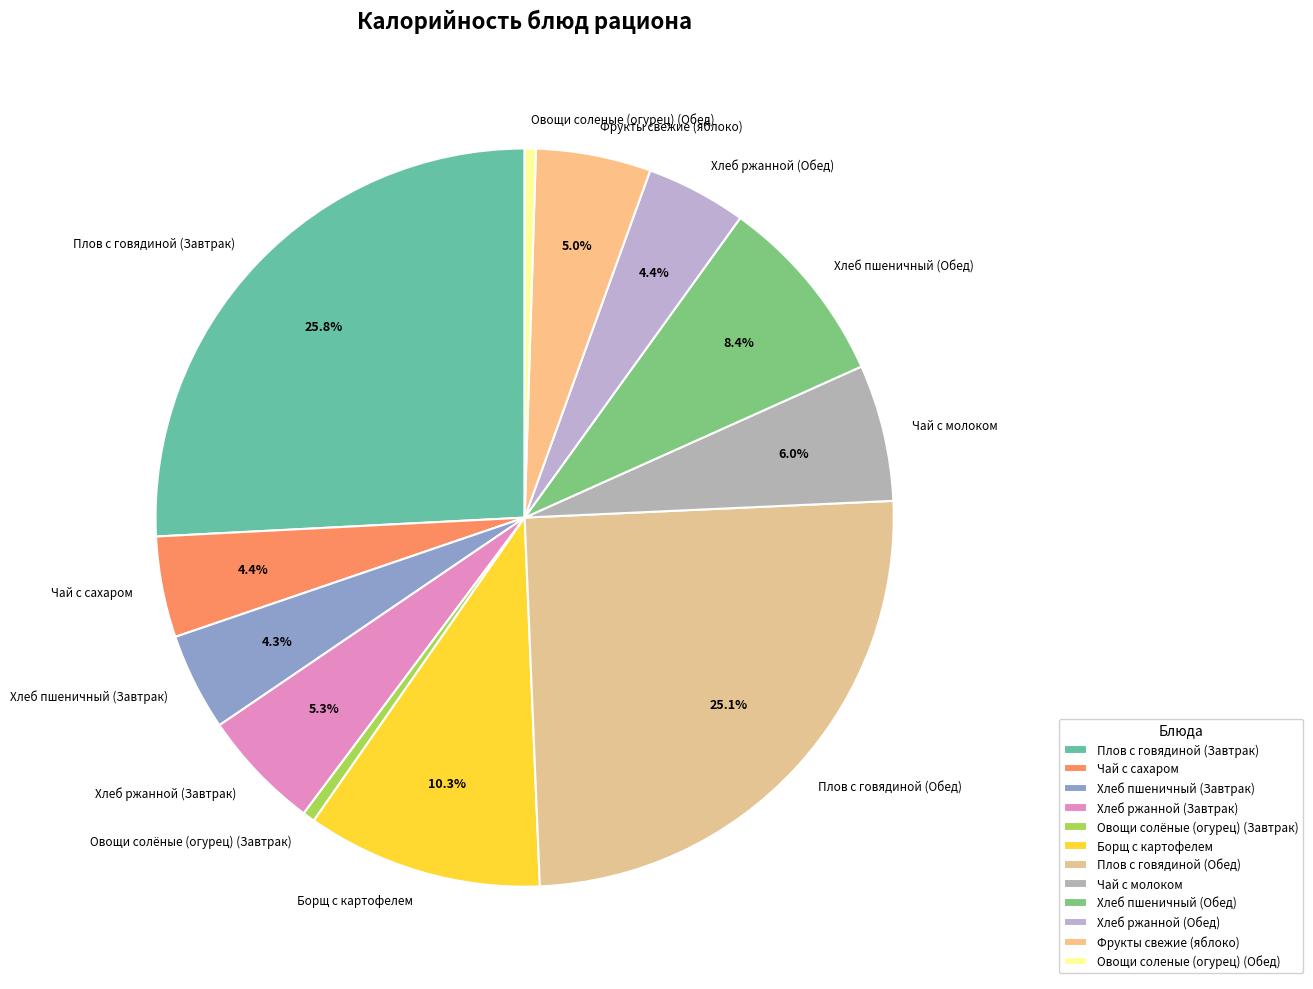

To the nearest percent, what is the difference between the largest and smallest slice percentages?

25%